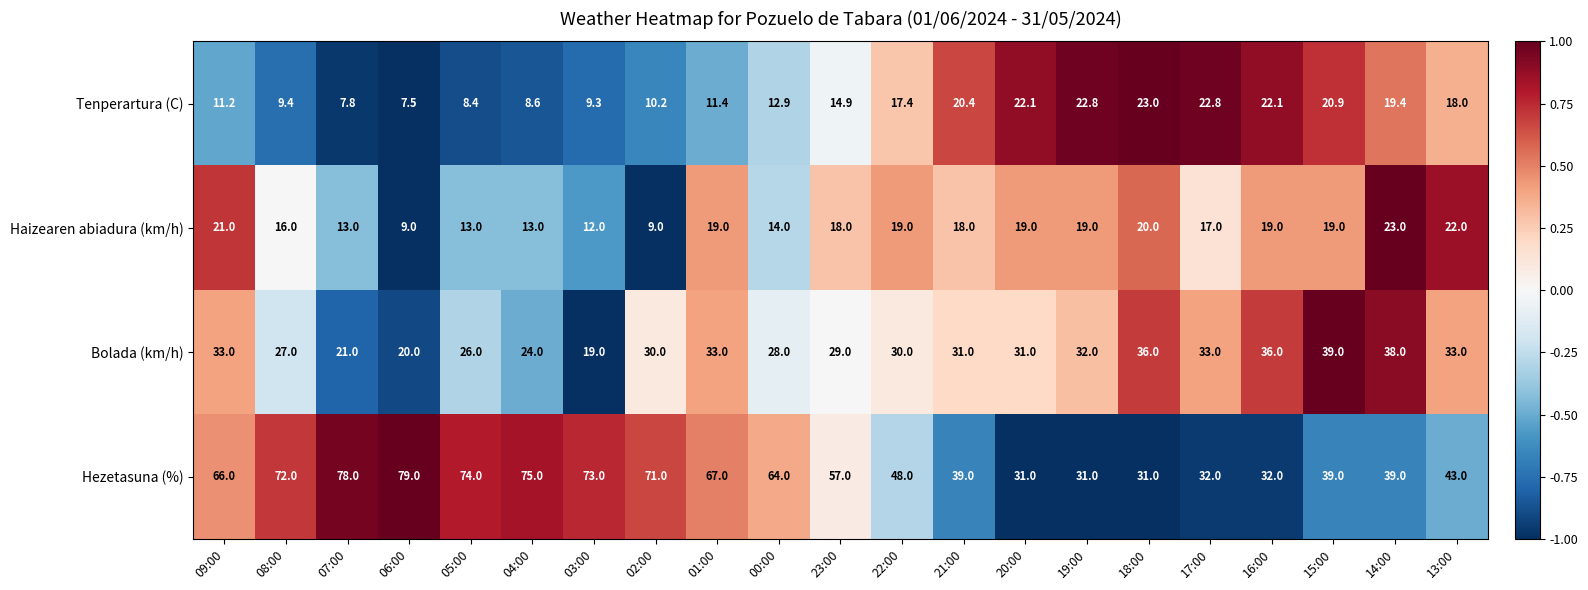

What is the spread (max minus min) of values at 02:00?

62.0